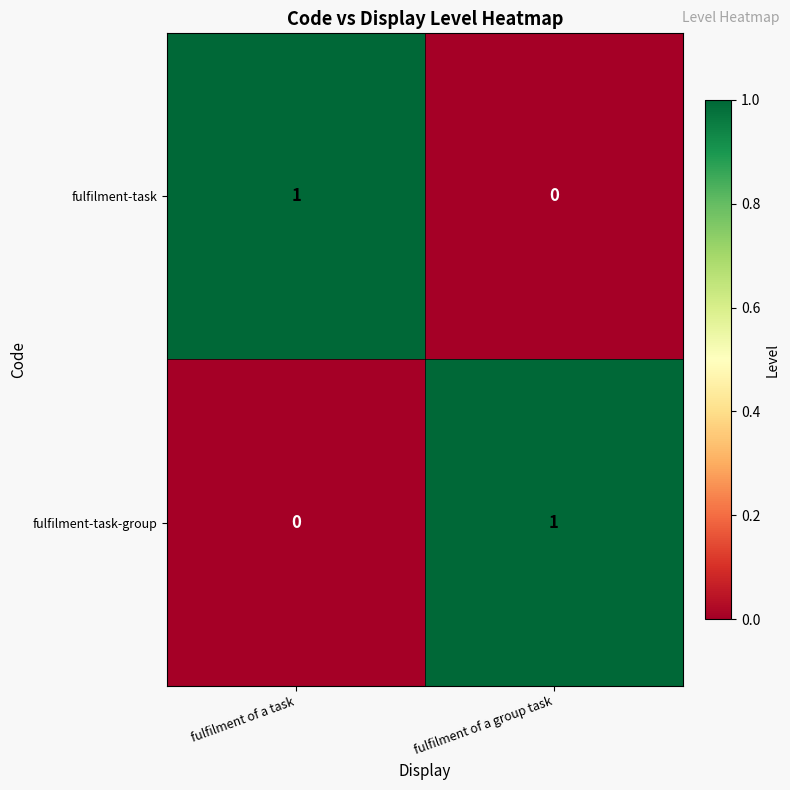

Rank the series at fulfilment of a group task from highest to lowest value.

fulfilment-task-group, fulfilment-task